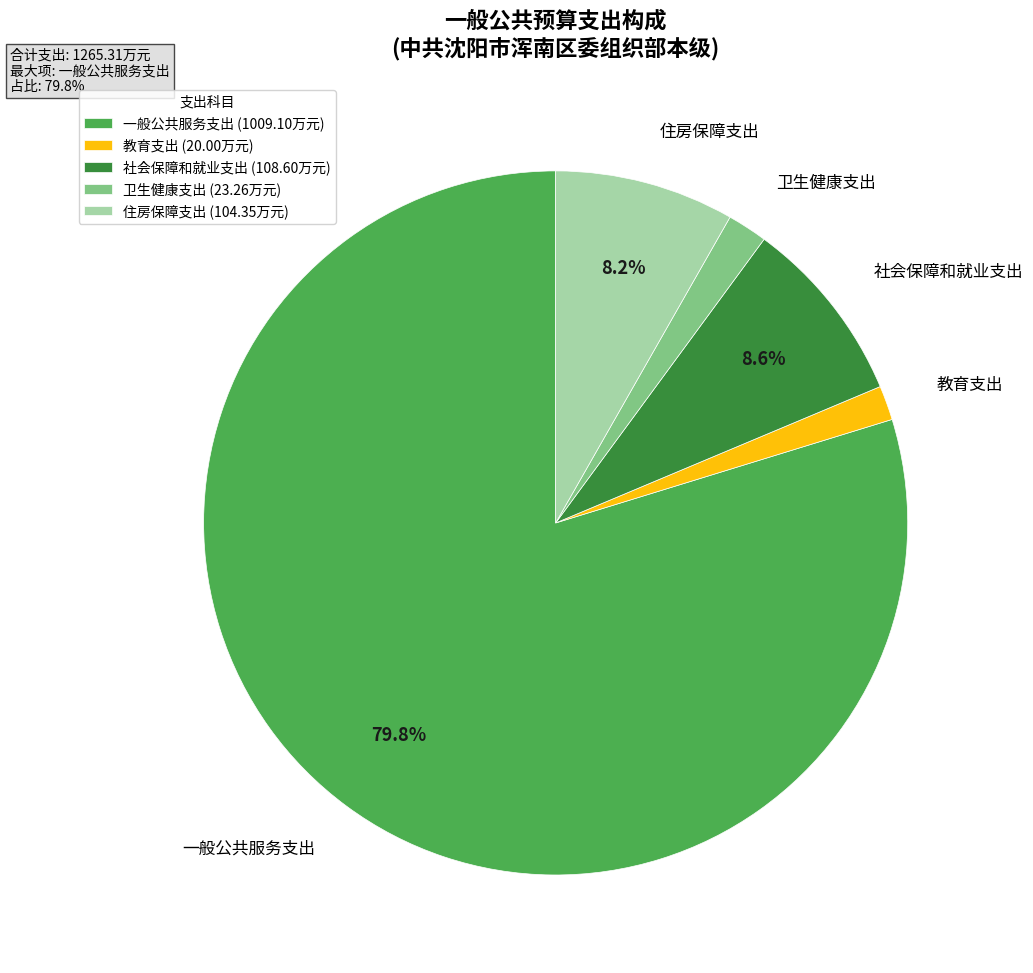

Is there any slice that represents more than half of the pie?

Yes